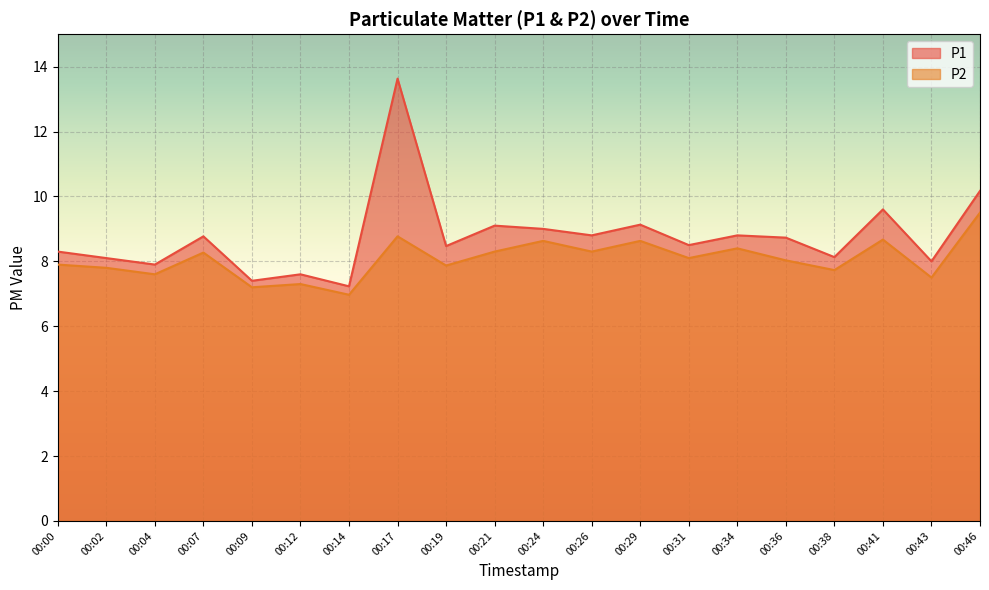

What is the total value across all series at 00:02?

15.9